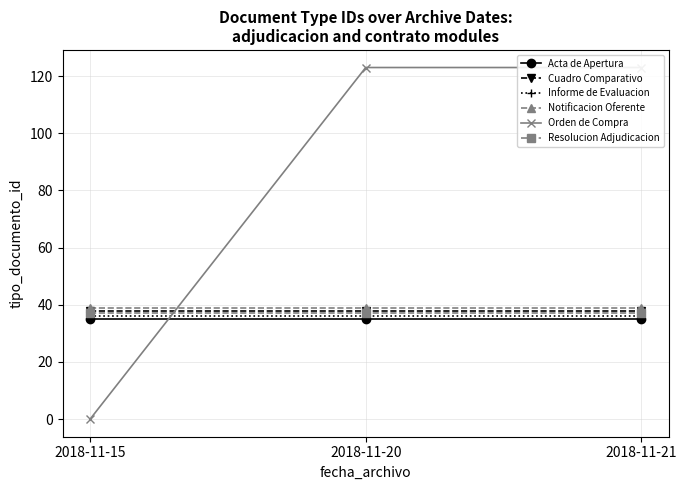

The Acta de Apertura series shows 35 at 2018-11-15. True or false?

True